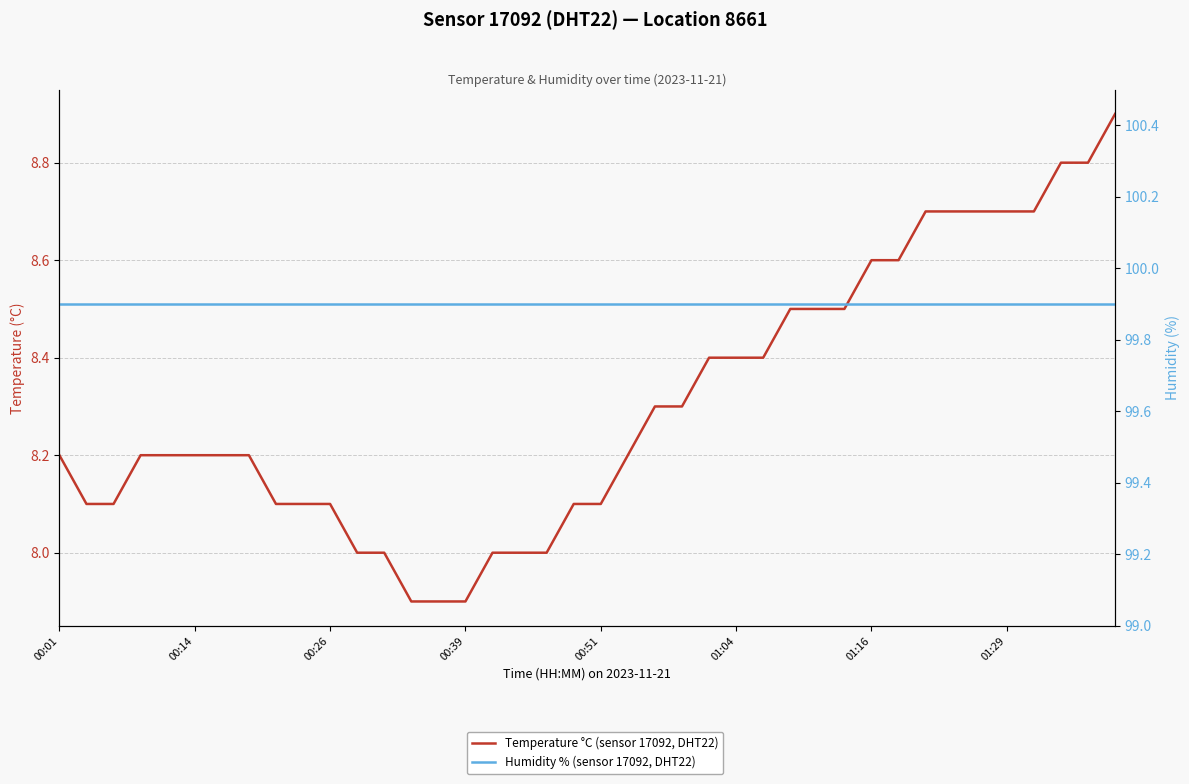

Which series changed the most between 26 and 38?

Temperature °C (sensor 17092, DHT22)